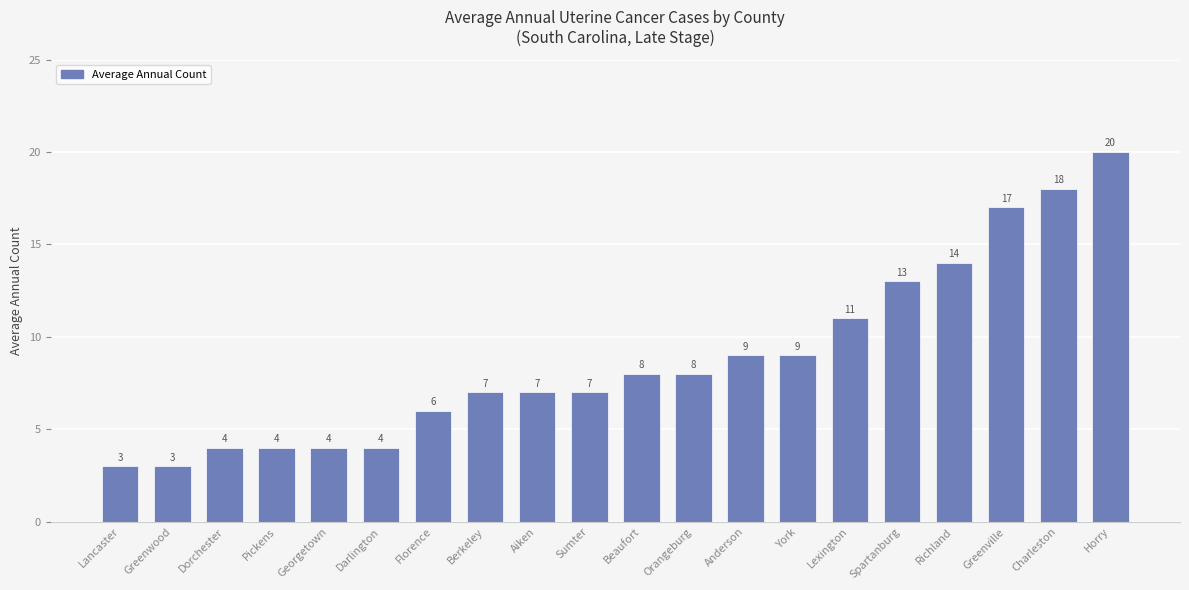

What is the minimum value shown in the chart?

3